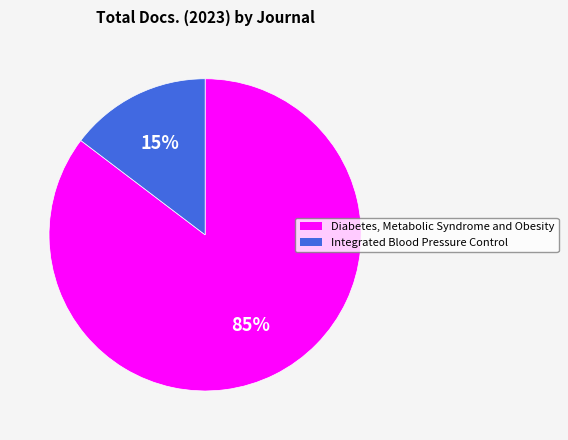

What is the majority slice?

Diabetes, Metabolic Syndrome and Obesity